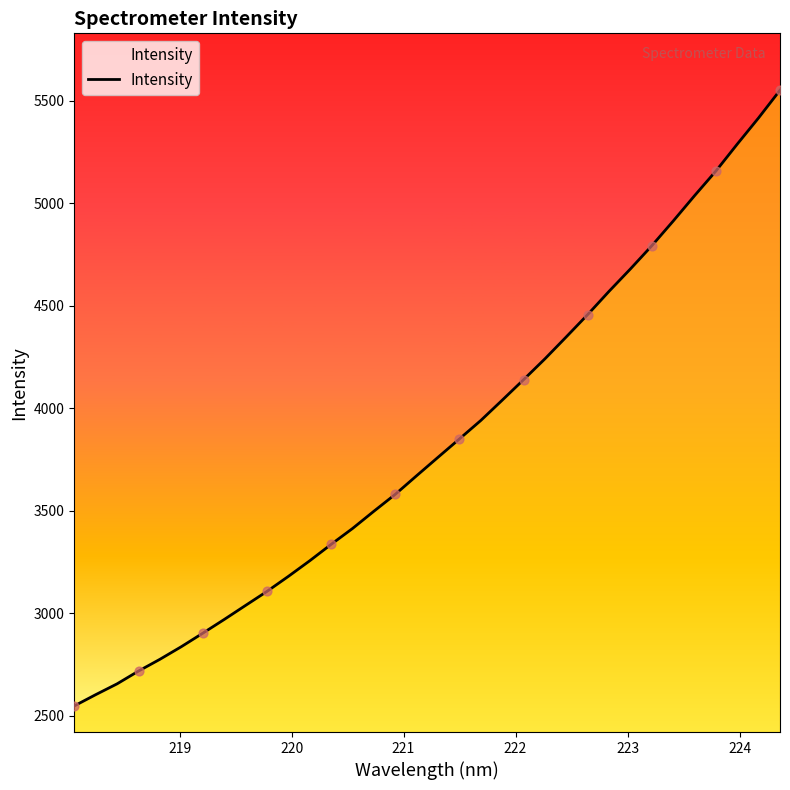

What is the greatest value displayed?

5550.8